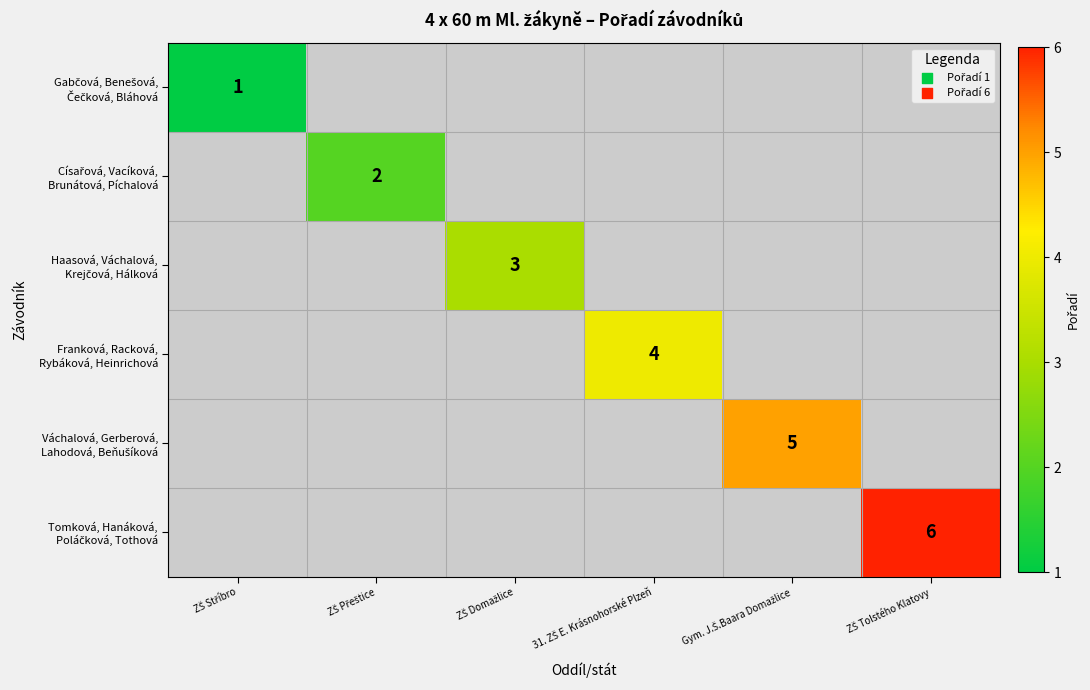

How many positive values does the Franková, Racková, Rybáková, Heinrichová series have?

1